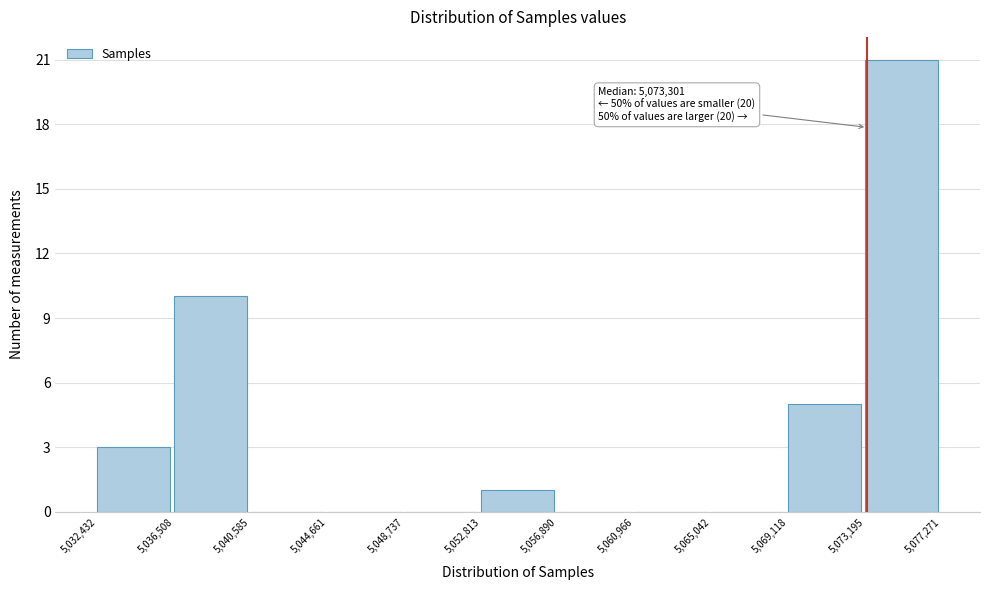

Which range on the x-axis has the tallest bar?

5,073,195 to 5,077,271